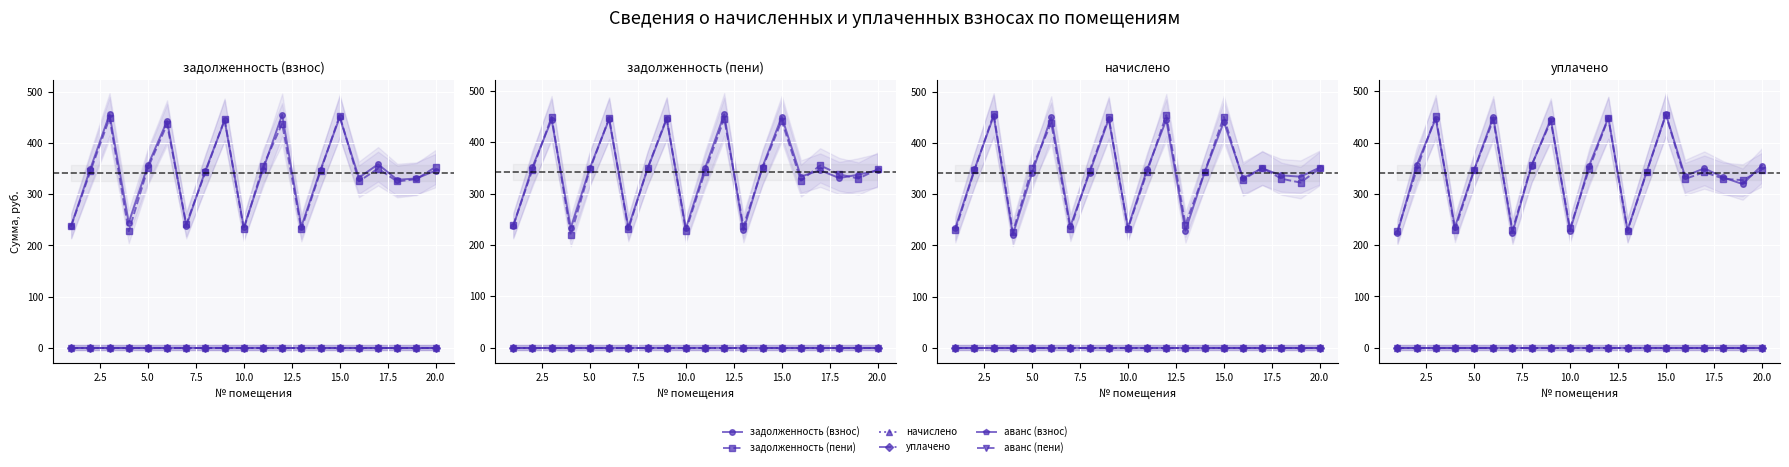

At 12, list the series in order from largest to smallest.

задолженность (взнос), задолженность (пени), начислено, уплачено, аванс (взнос), аванс (пени)